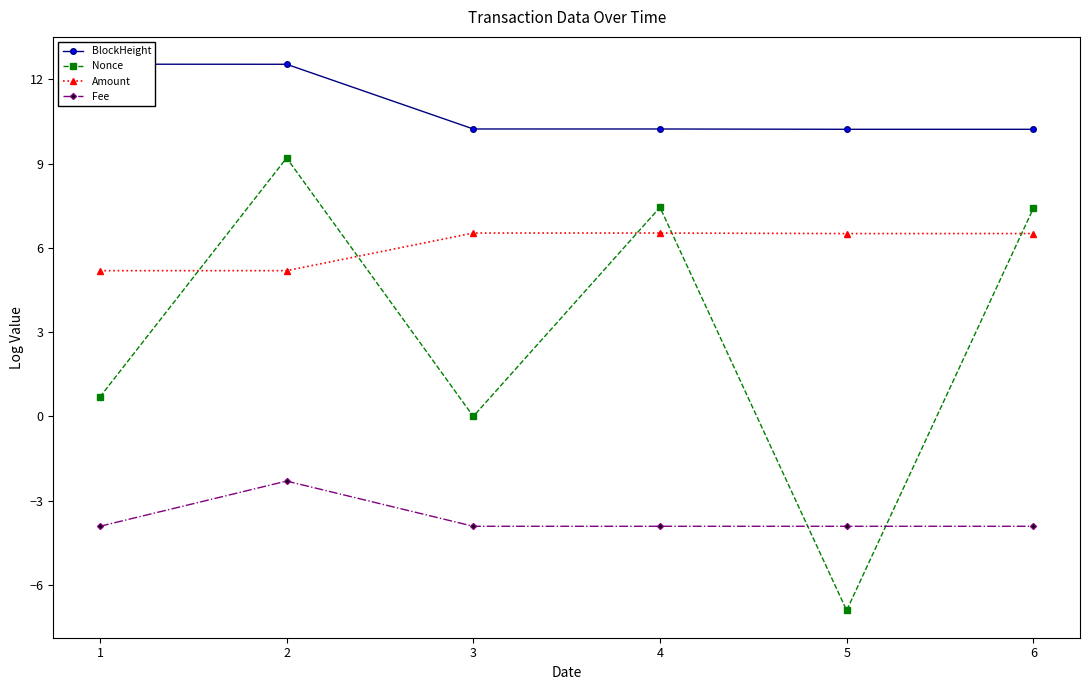

Is this an area chart (filled region under the line)?

No